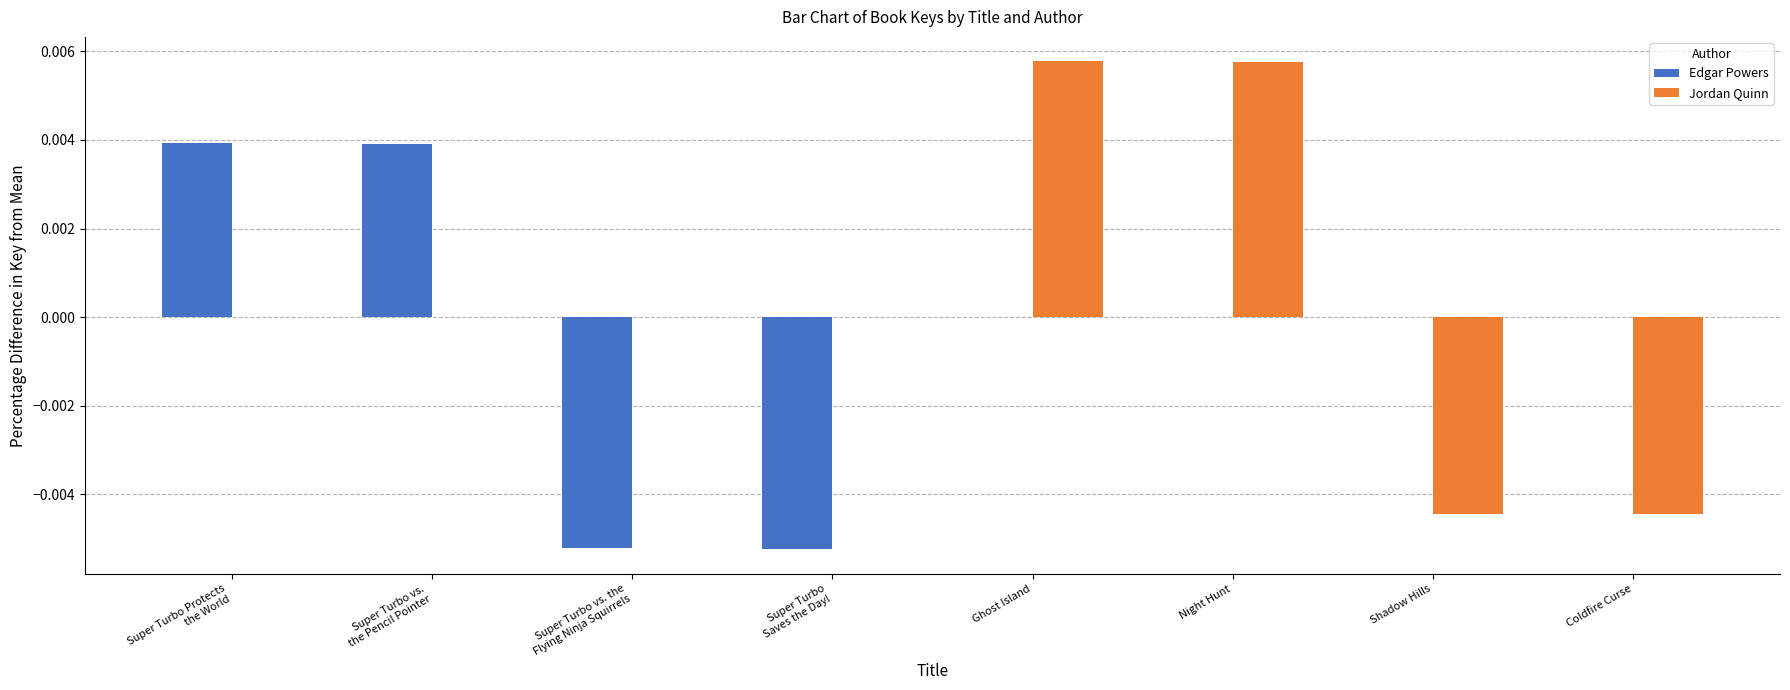

What are all the series names shown in the legend?

Edgar Powers, Jordan Quinn